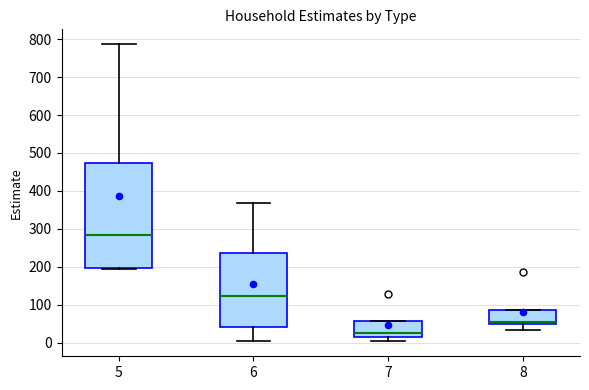

Reading left to right, transcribe this box plot: for each box, give where its median line is, the range the box spans, and where its two whiskers end, as read against the y-axis. The values are not printed on the chart, so give them approximately, as read against the axis.

5: median 280, box 200 to 470, whiskers 190 to 790
6: median 120, box 40 to 240, whiskers 0 to 370
7: median 30, box 10 to 60, whiskers 0 to 60
8: median 50 (just above the box's lower edge), box 50 to 90, whiskers 30 to 90